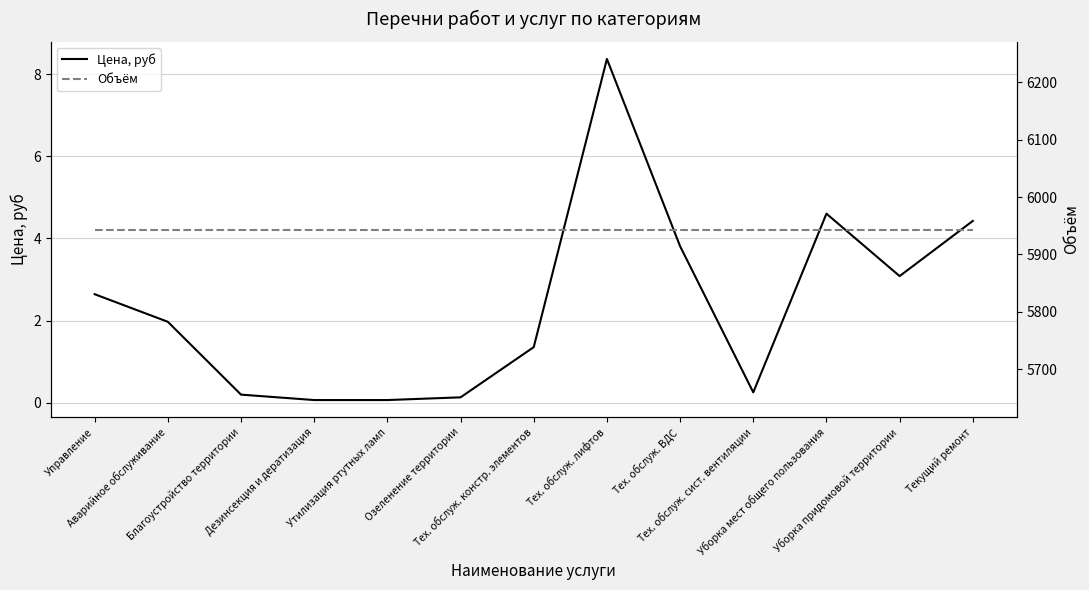

True or false: Объём has more than 1 points higher than both neighbors.

False